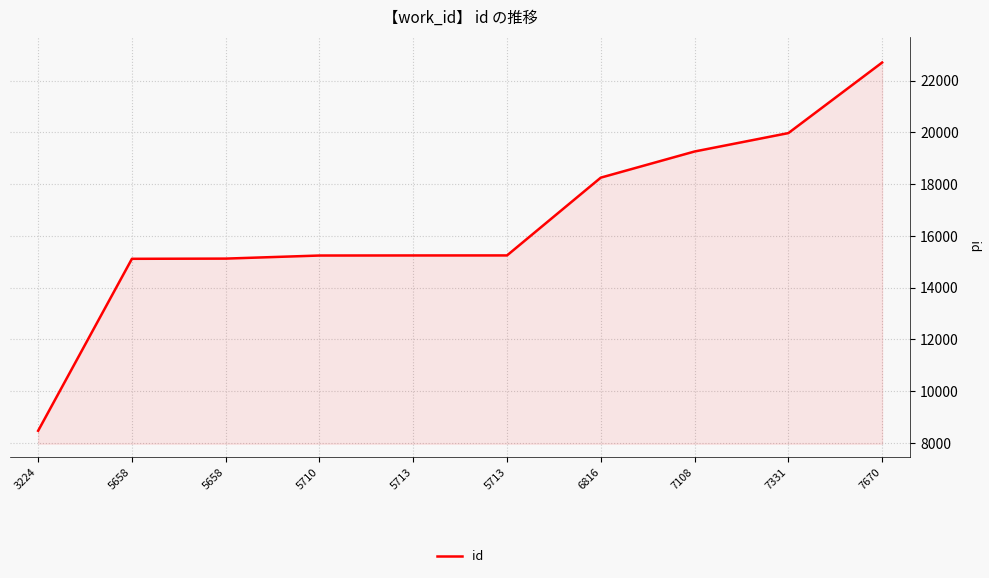

Which has a higher value, 5713 or 5713?

5713